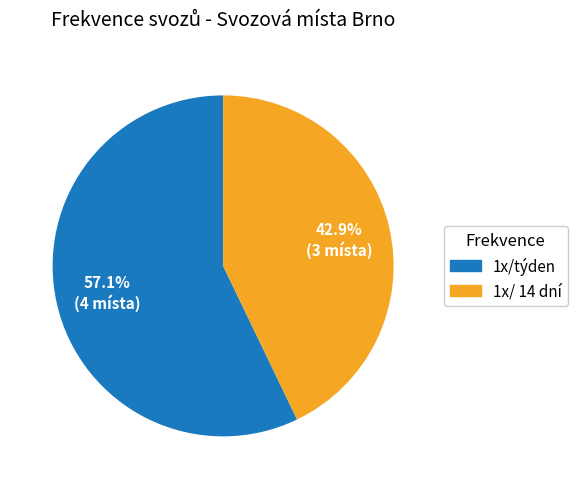

To the nearest percent, what is the average slice percentage?

50%